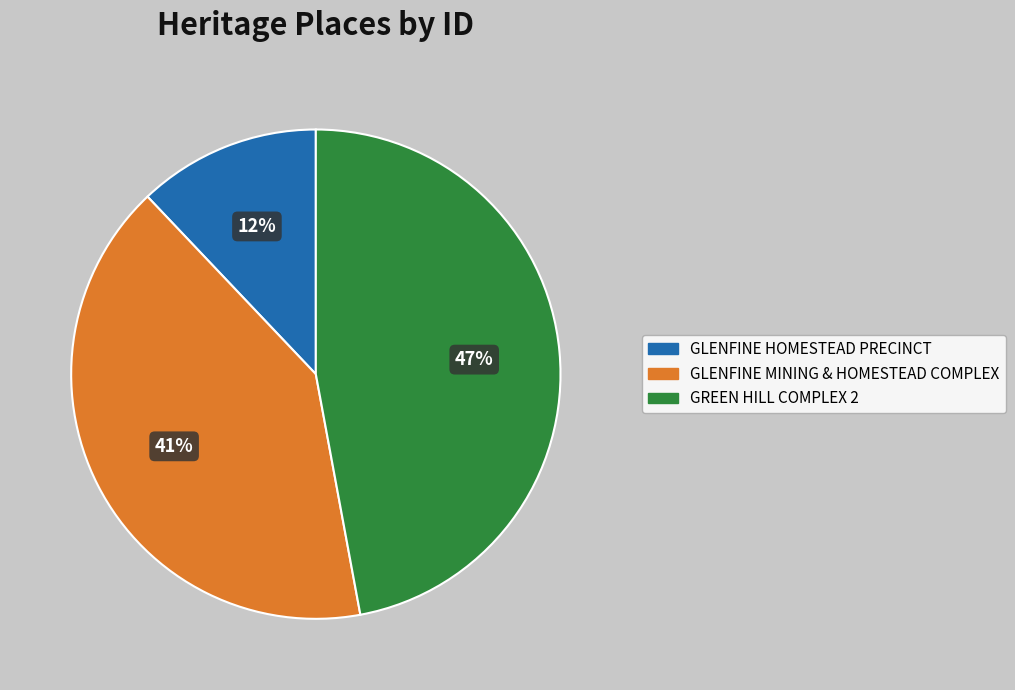

What percentage is the GREEN HILL COMPLEX 2 slice, to the nearest percent?

47%